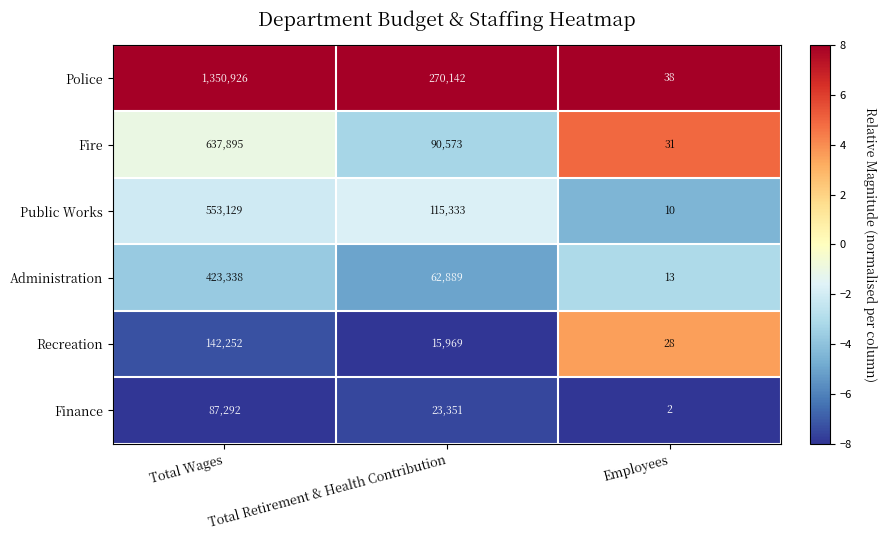

List the series in order of their peak value, highest first.

Police, Fire, Public Works, Administration, Recreation, Finance